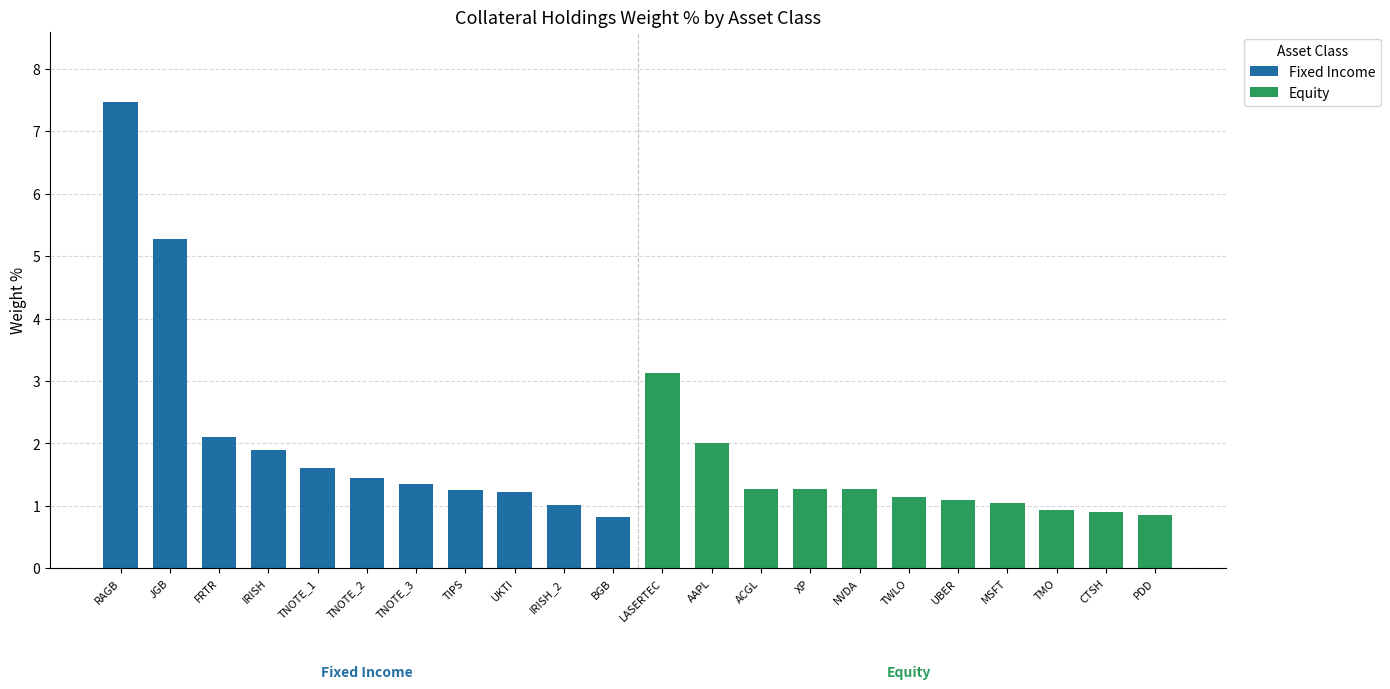

Which label corresponds to the largest value in the chart?

RAGB